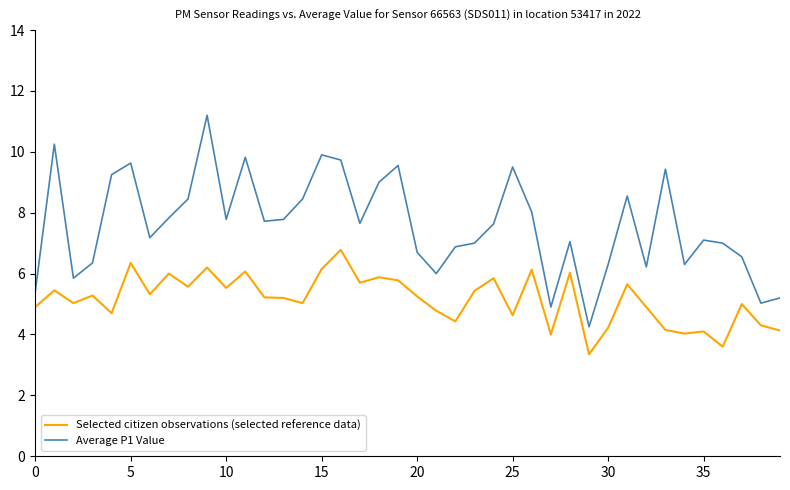

List the series in order of their overall mean, lowest first.

Selected citizen observations (selected reference data), Average P1 Value